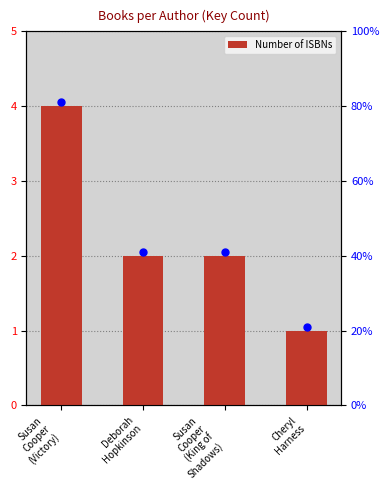

What is the approximate value at Susan
Cooper
(King of
Shadows)?

2